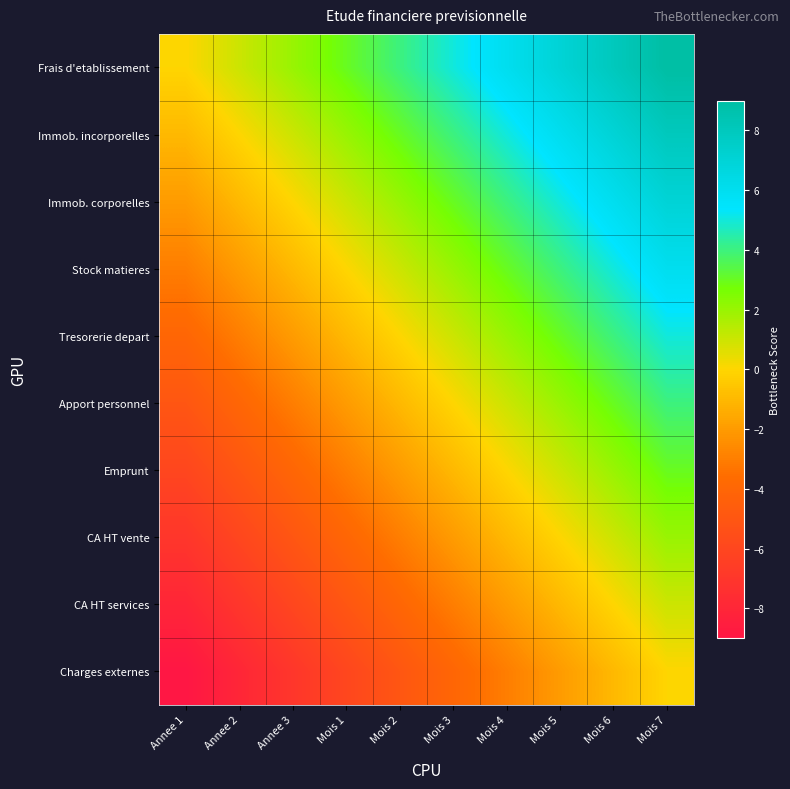

Reading left to right, transcribe all the data shown in this chart.

Frais d'etablissement: Annee 1=0	Annee 2=1	Annee 3=2	Mois 1=3	Mois 2=4	Mois 3=5	Mois 4=6	Mois 5=7	Mois 6=8	Mois 7=9
Immob. incorporelles: Annee 1=-1	Annee 2=0	Annee 3=1	Mois 1=2	Mois 2=3	Mois 3=4	Mois 4=5	Mois 5=6	Mois 6=7	Mois 7=8
Immob. corporelles: Annee 1=-2	Annee 2=-1	Annee 3=0	Mois 1=1	Mois 2=2	Mois 3=3	Mois 4=4	Mois 5=5	Mois 6=6	Mois 7=7
Stock matieres: Annee 1=-3	Annee 2=-2	Annee 3=-1	Mois 1=0	Mois 2=1	Mois 3=2	Mois 4=3	Mois 5=4	Mois 6=5	Mois 7=6
Tresorerie depart: Annee 1=-4	Annee 2=-3	Annee 3=-2	Mois 1=-1	Mois 2=0	Mois 3=1	Mois 4=2	Mois 5=3	Mois 6=4	Mois 7=5
Apport personnel: Annee 1=-5	Annee 2=-4	Annee 3=-3	Mois 1=-2	Mois 2=-1	Mois 3=0	Mois 4=1	Mois 5=2	Mois 6=3	Mois 7=4
Emprunt: Annee 1=-6	Annee 2=-5	Annee 3=-4	Mois 1=-3	Mois 2=-2	Mois 3=-1	Mois 4=0	Mois 5=1	Mois 6=2	Mois 7=3
CA HT vente: Annee 1=-7	Annee 2=-6	Annee 3=-5	Mois 1=-4	Mois 2=-3	Mois 3=-2	Mois 4=-1	Mois 5=0	Mois 6=1	Mois 7=2
CA HT services: Annee 1=-8	Annee 2=-7	Annee 3=-6	Mois 1=-5	Mois 2=-4	Mois 3=-3	Mois 4=-2	Mois 5=-1	Mois 6=0	Mois 7=1
Charges externes: Annee 1=-9	Annee 2=-8	Annee 3=-7	Mois 1=-6	Mois 2=-5	Mois 3=-4	Mois 4=-3	Mois 5=-2	Mois 6=-1	Mois 7=0